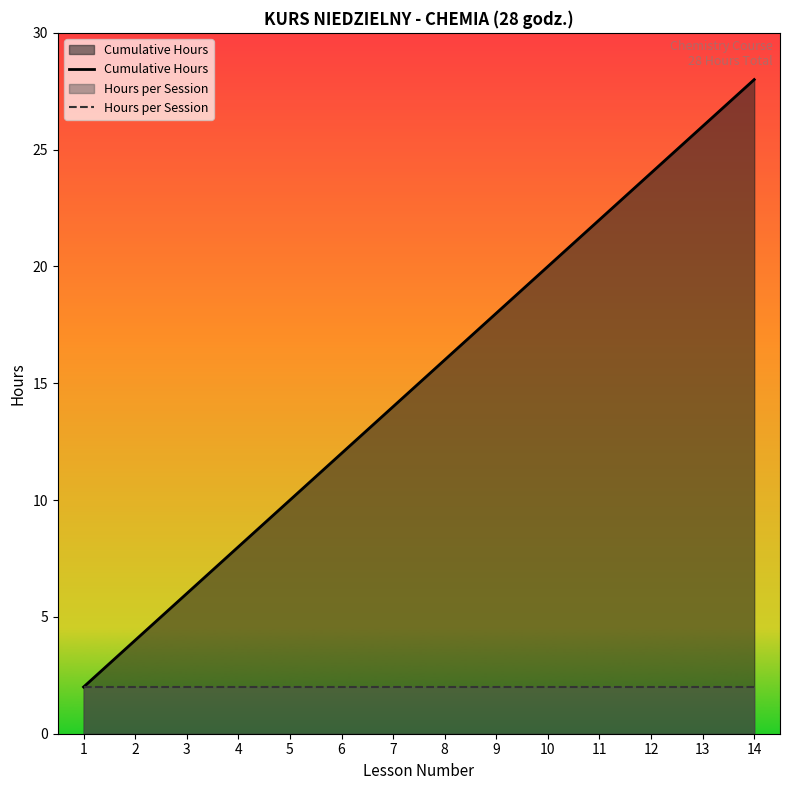

True or false: Hours per Session and Cumulative Hours cross at least once.

False